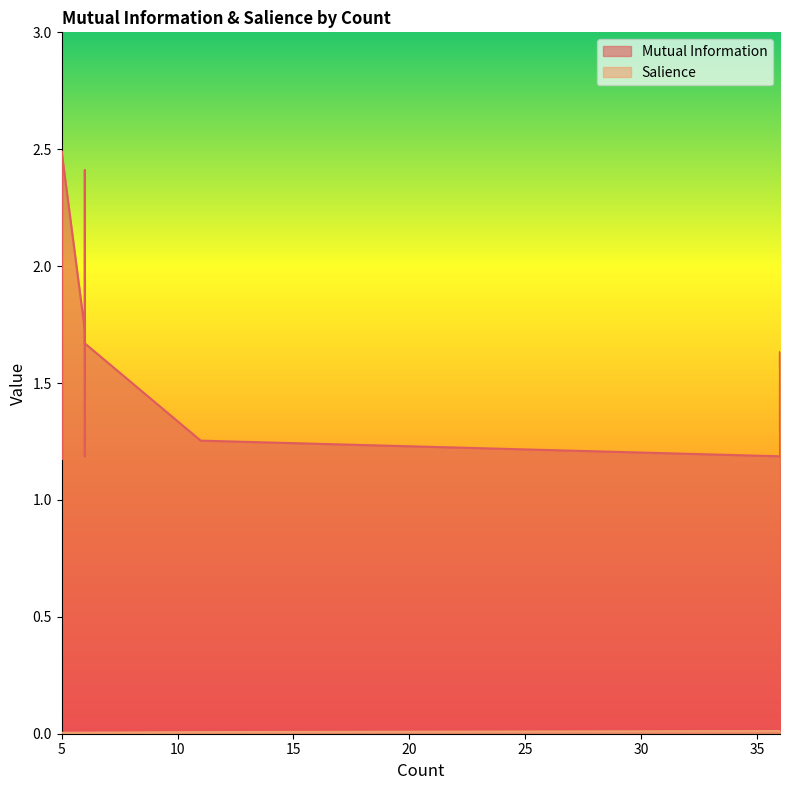

Between 36 and 36, which is larger?

36